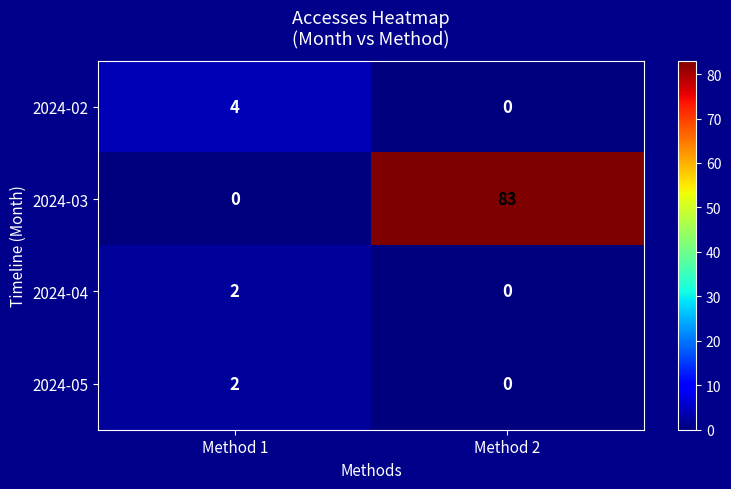

The 2024-05 series shows 1 at Method 1. True or false?

False